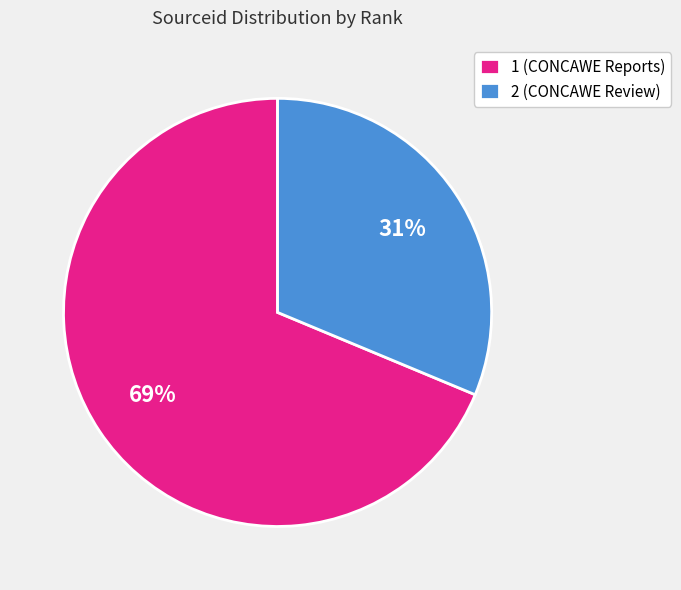

How many segments does this pie chart have?

2